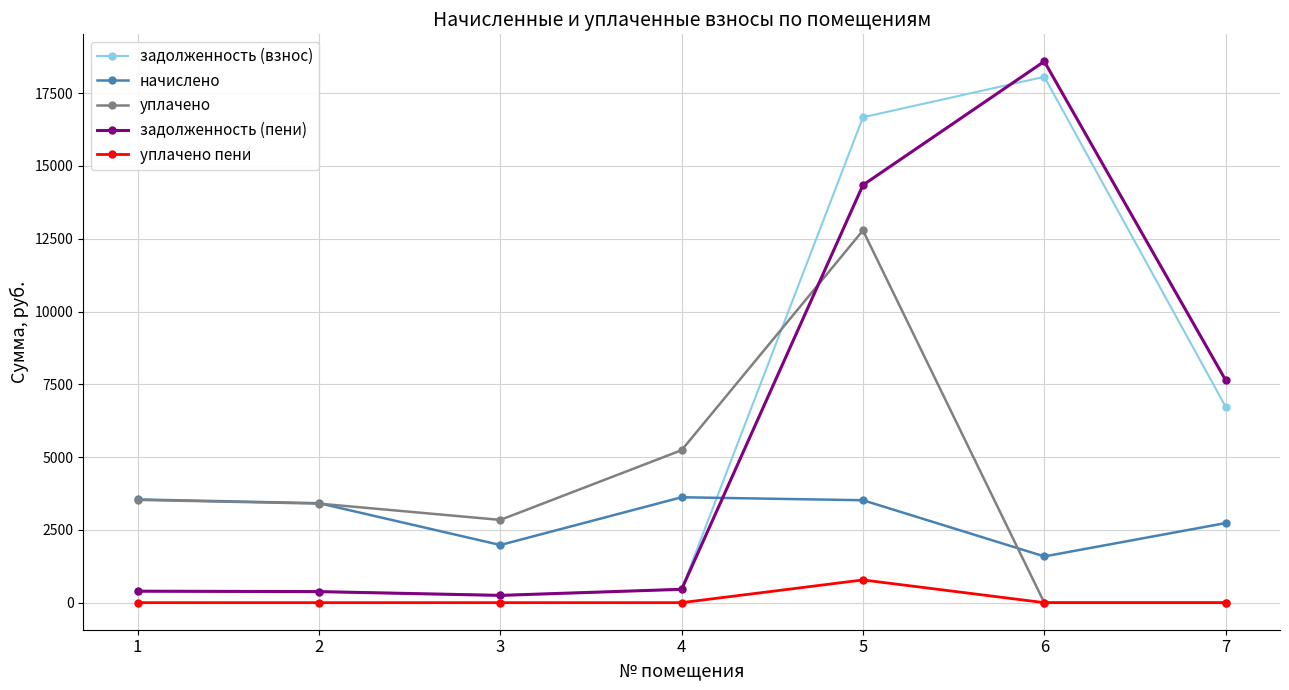

True or false: задолженность (взнос) has more than 2 points higher than both neighbors.

False